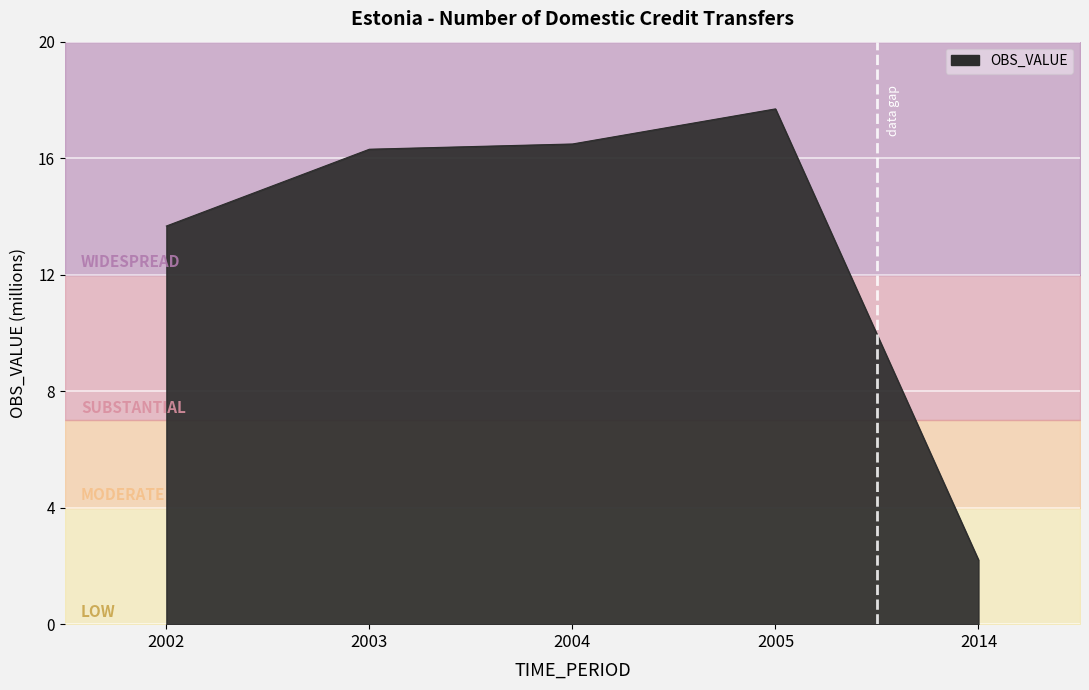

What is the value of the 1st point from the left?

13.7